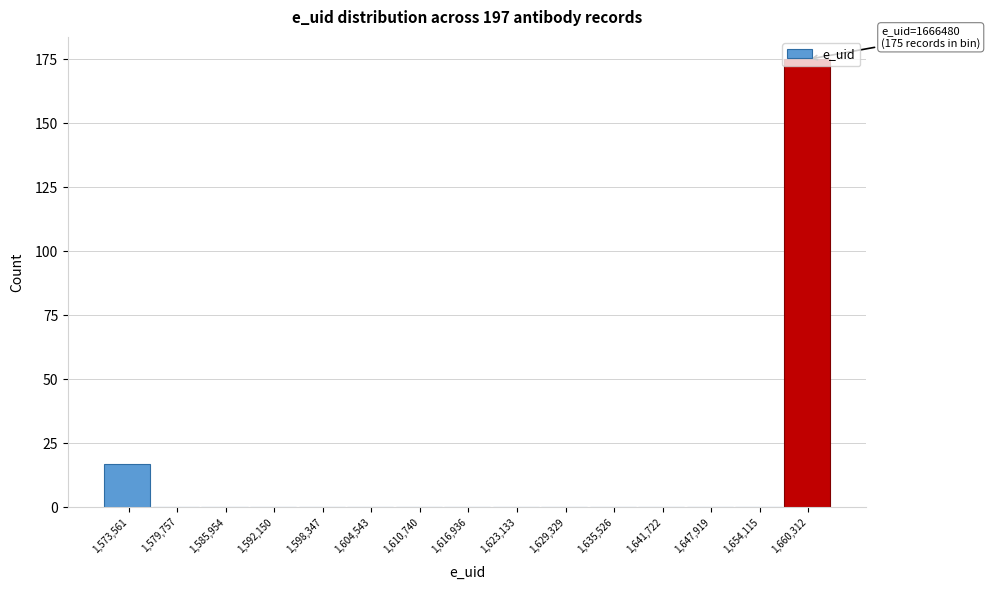

The value at 1,598,347 is 0. True or false?

True